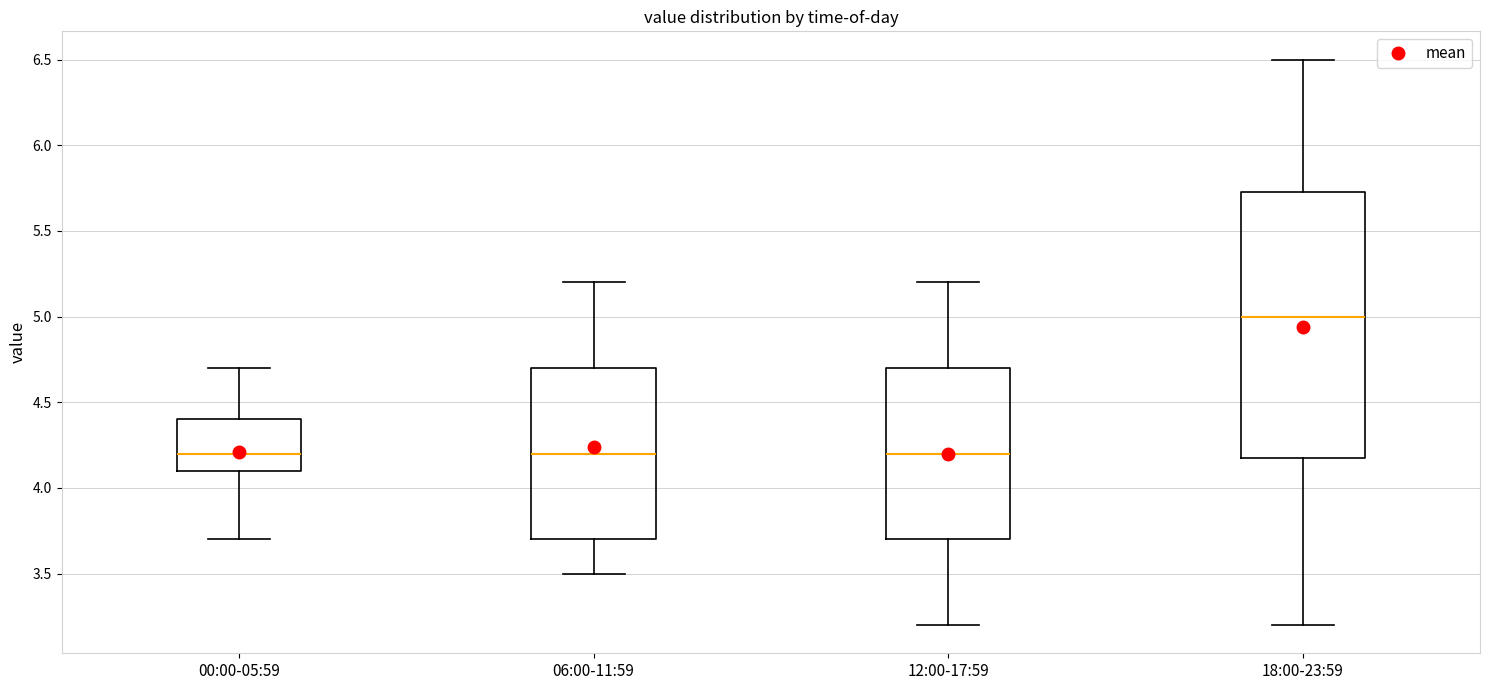

Which box is the tallest, from its lower edge to its upper edge?

18:00-23:59